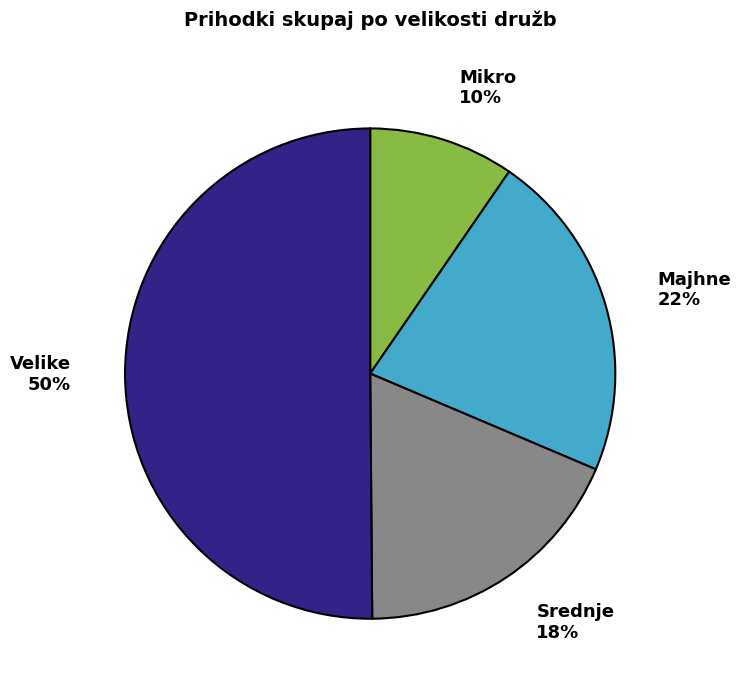

Count the number of slices in the pie.

4